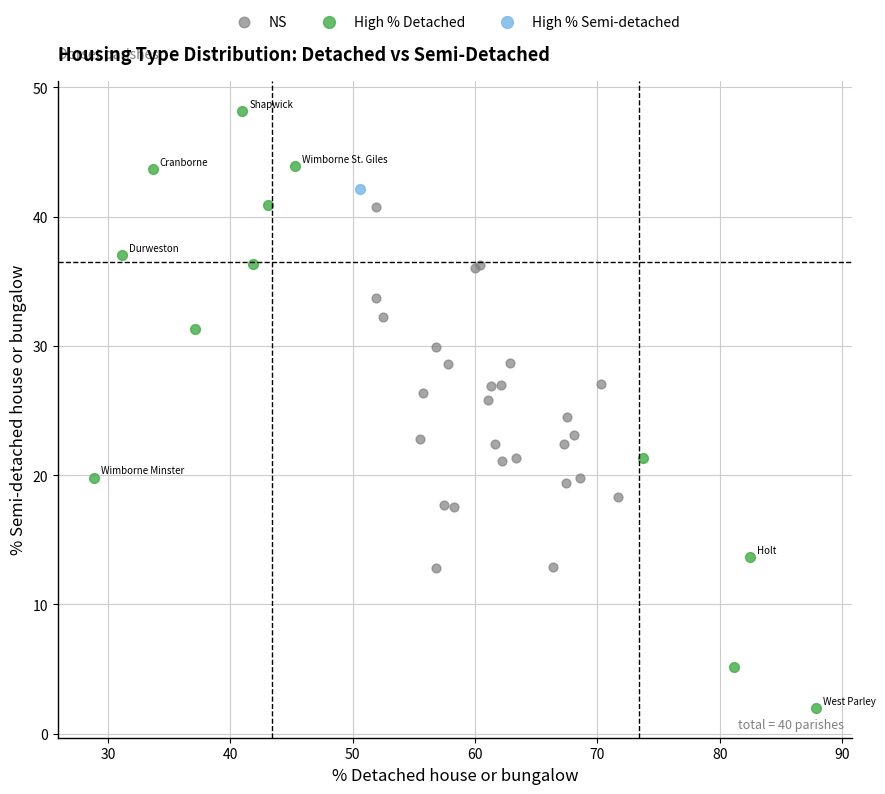

Which series contains the lowest Y value?

High % Detached